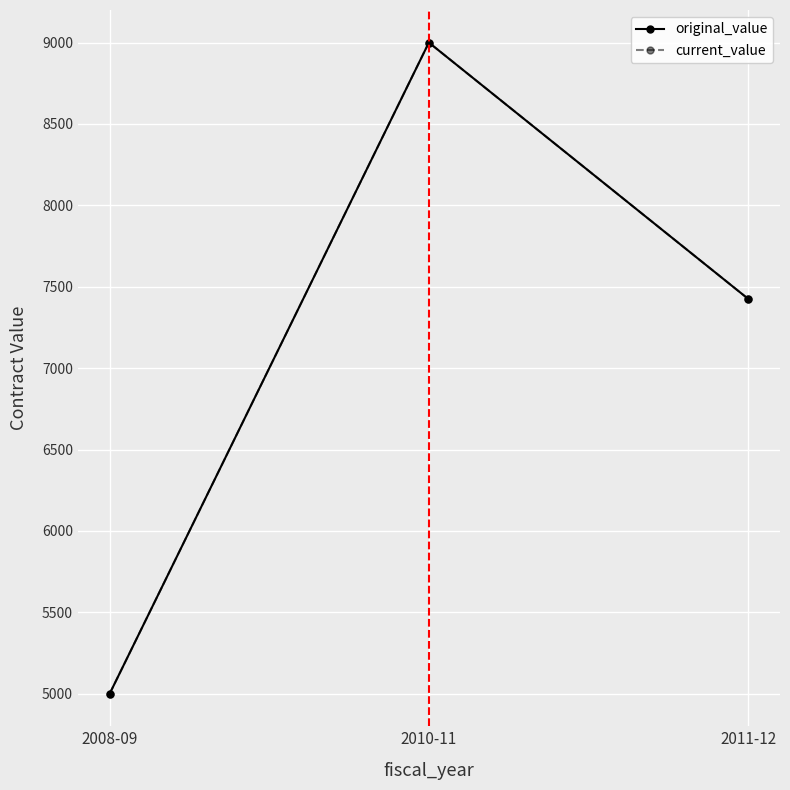

What is the sum of all original_value values?

21426